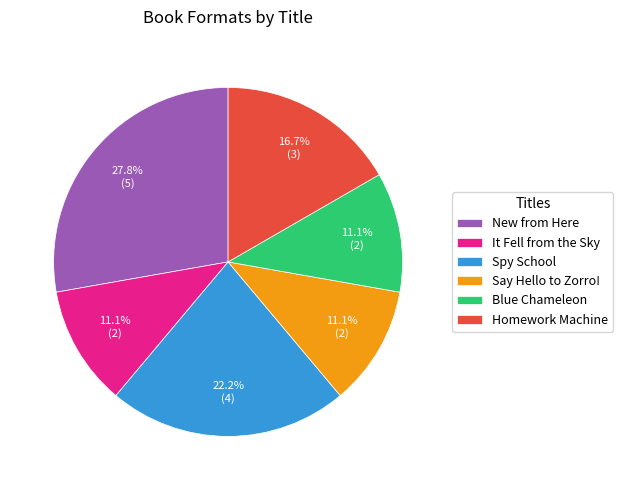

Is Homework Machine the majority of the pie?

No